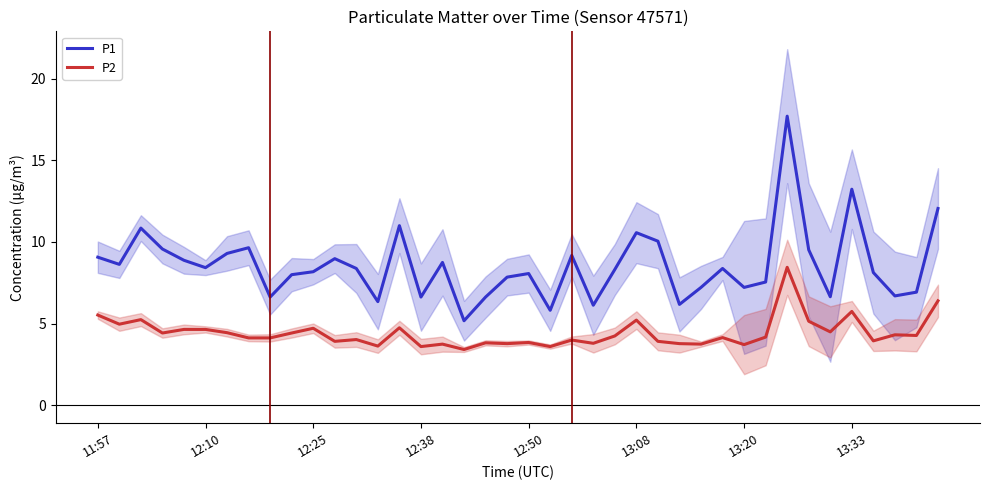

In P1, how many points are lower than both neighbors (excluding endpoints)?

12